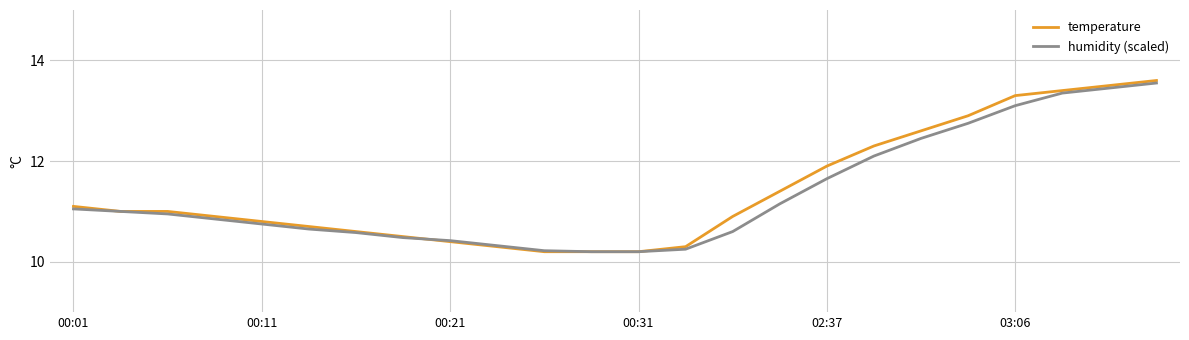

What is the lowest value of the humidity (scaled) series?

10.2